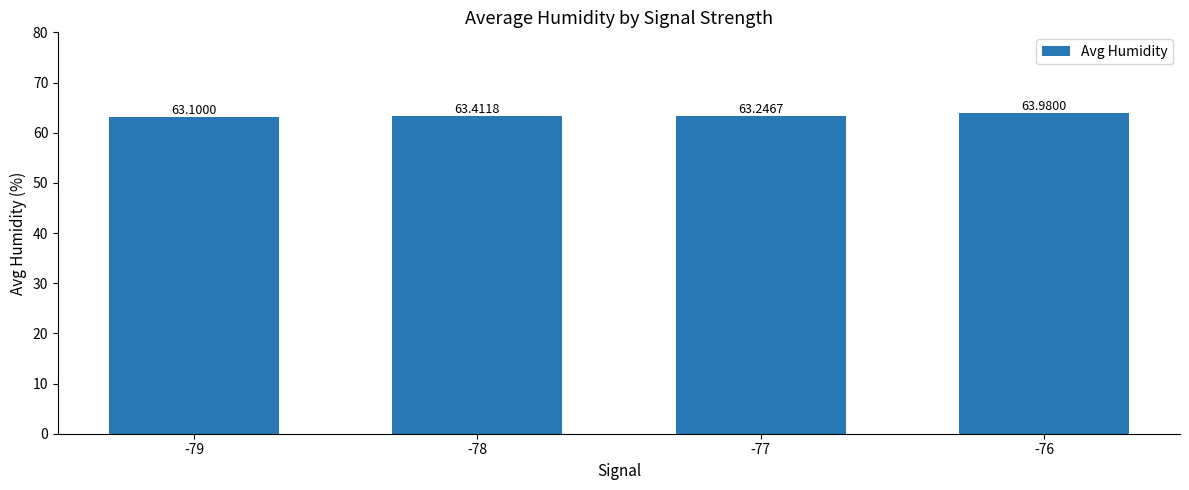

What is the difference between the values at -79 and -76?

0.9